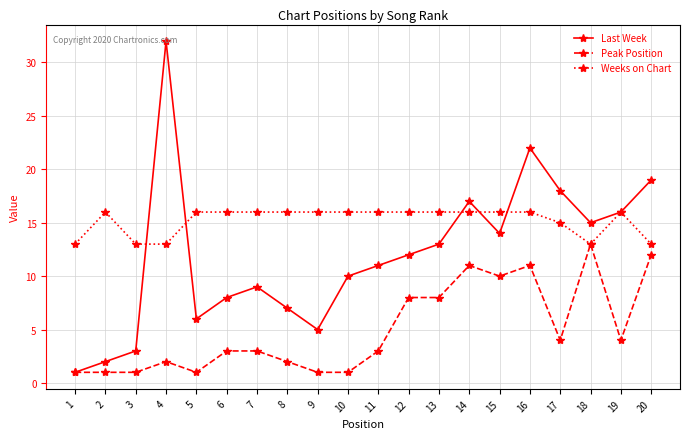

Read the Last Week value at 13.

13